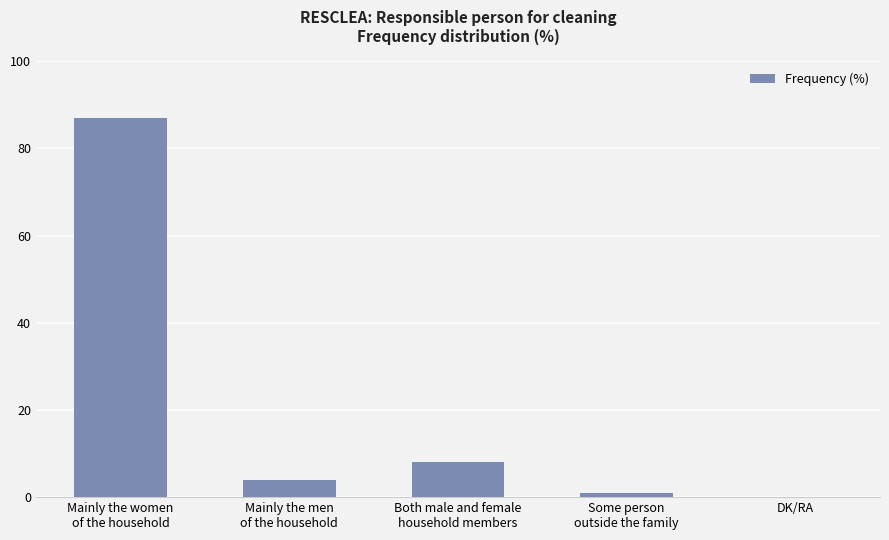

The value at DK/RA is 0. True or false?

True